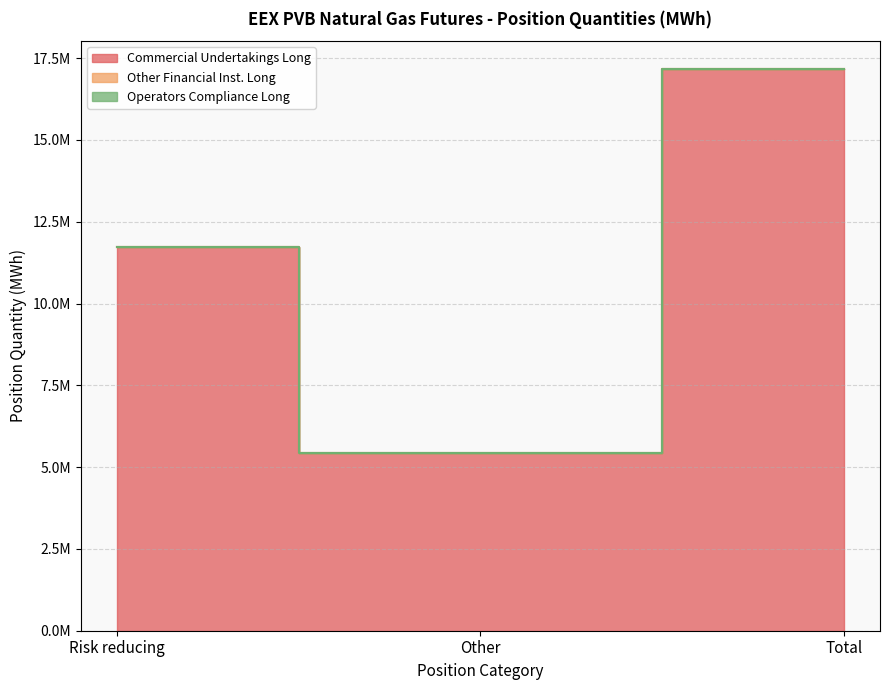

Which series has the largest total across all categories?

Commercial Undertakings Long